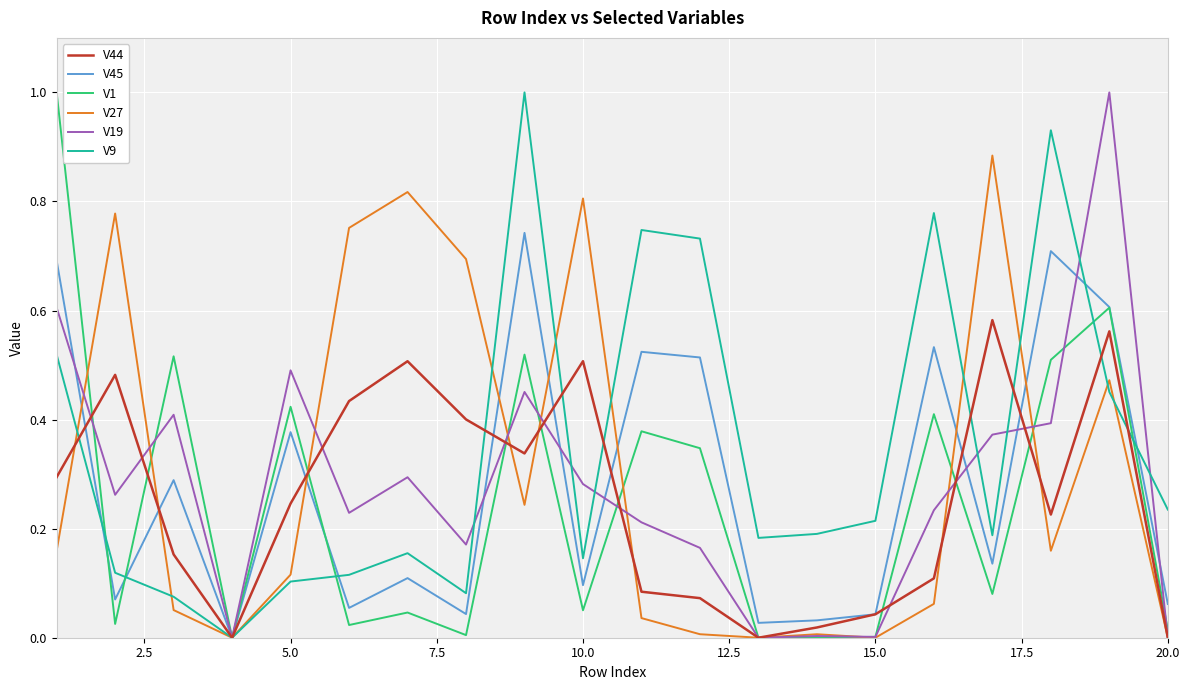

Which series has the largest total across all categories?

V9